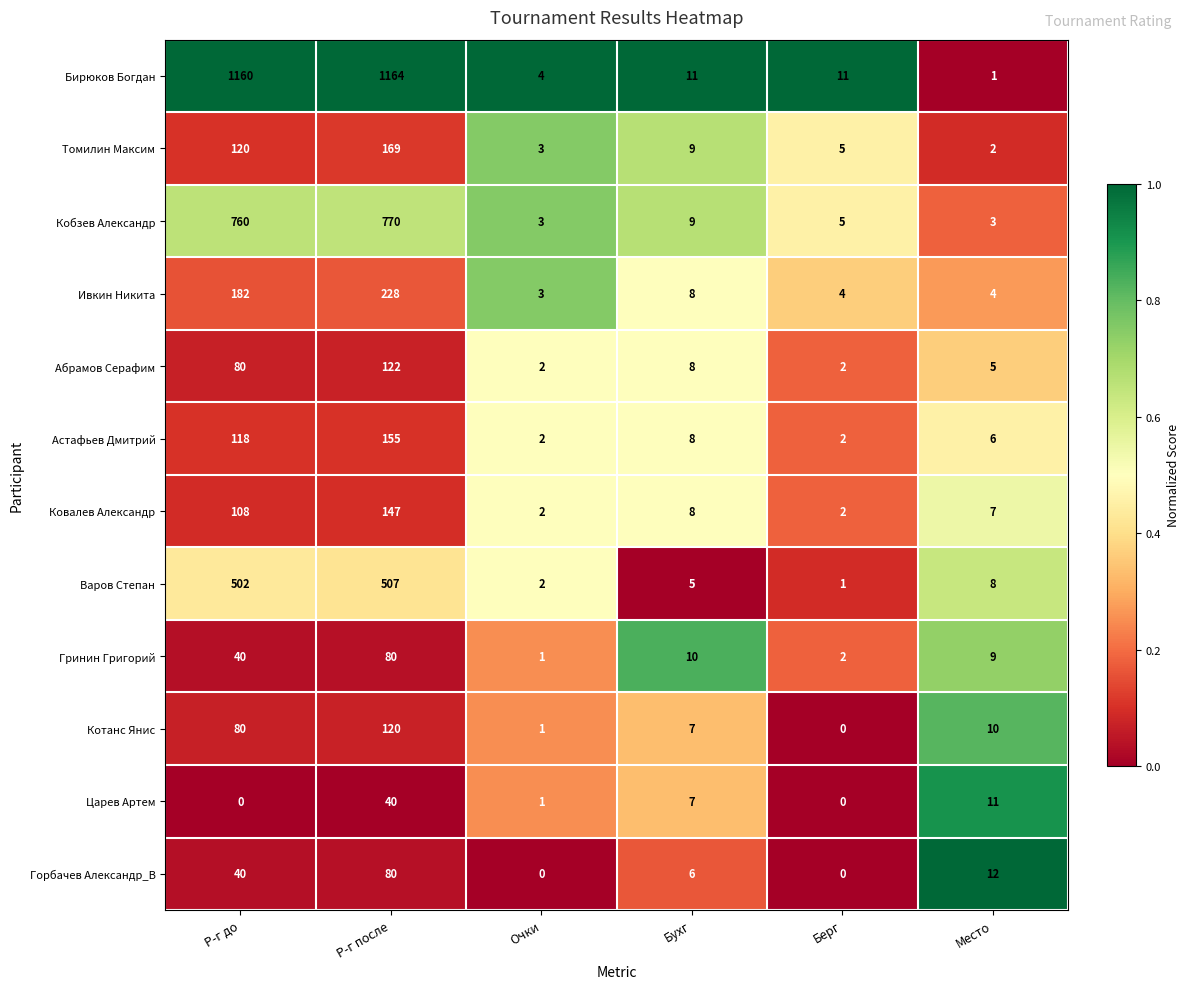

What is the sum of the Ковалев Александр values at Бухг and Р-г до?

116